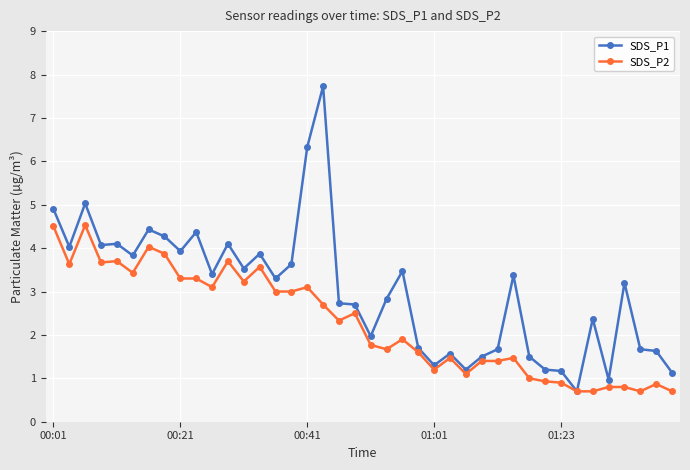

Which series has the largest total across all categories?

SDS_P1